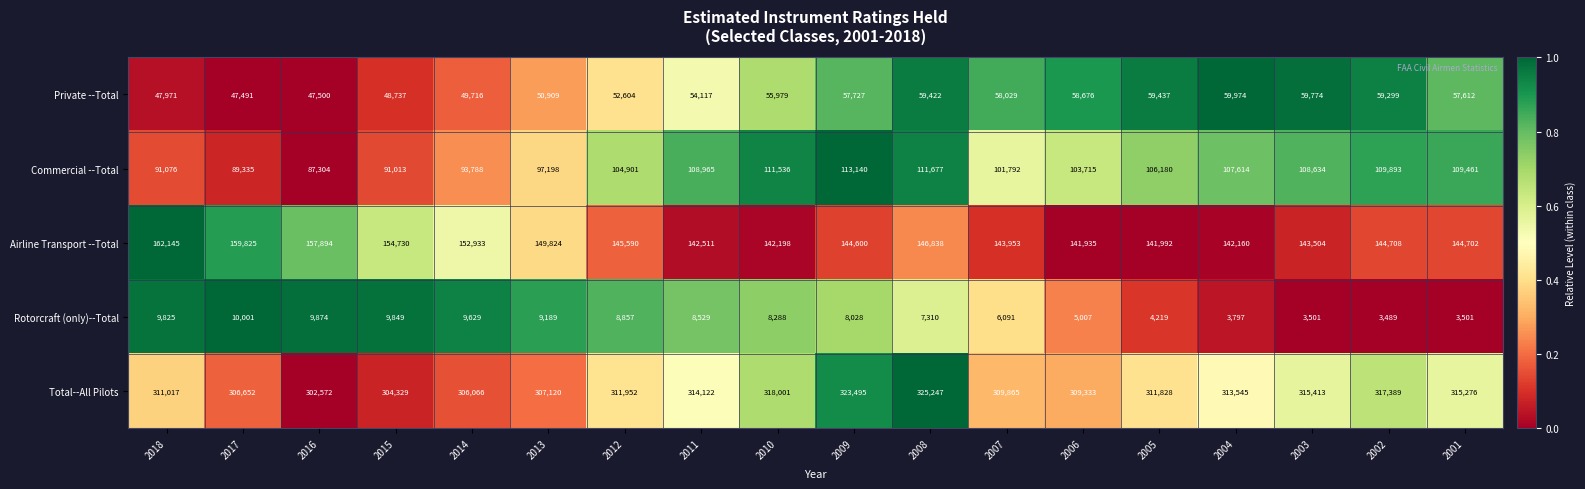

The value of Airline Transport --Total at 2005 is 199978. True or false?

False